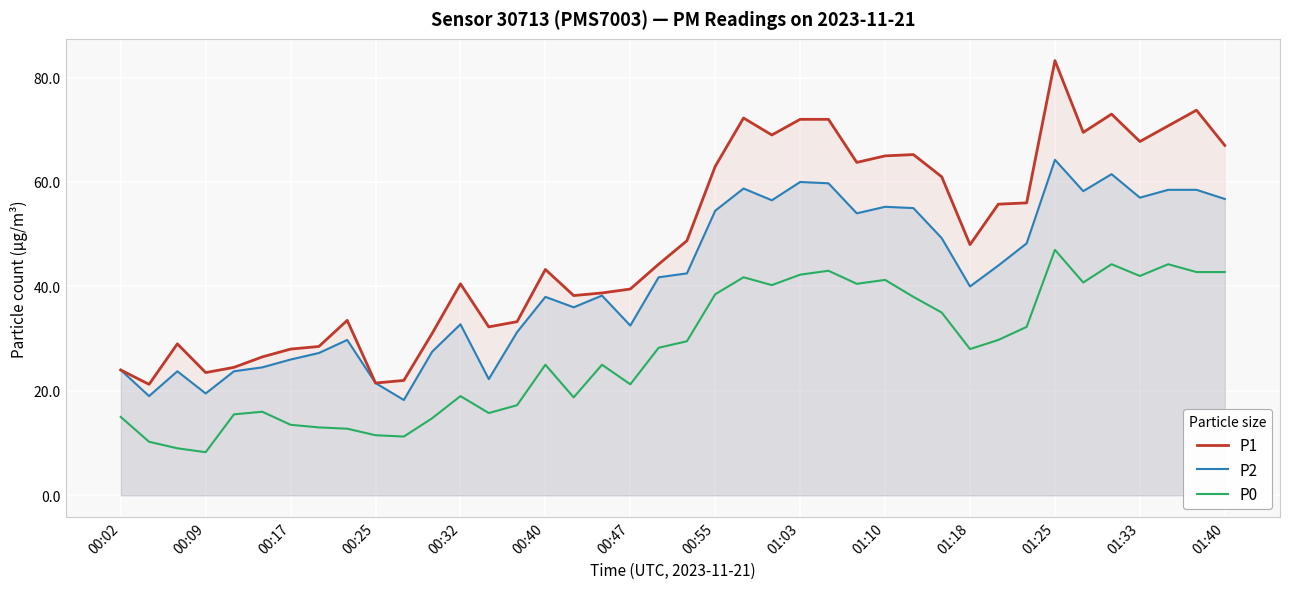

True or false: P0 and P1 intersect in this chart.

False